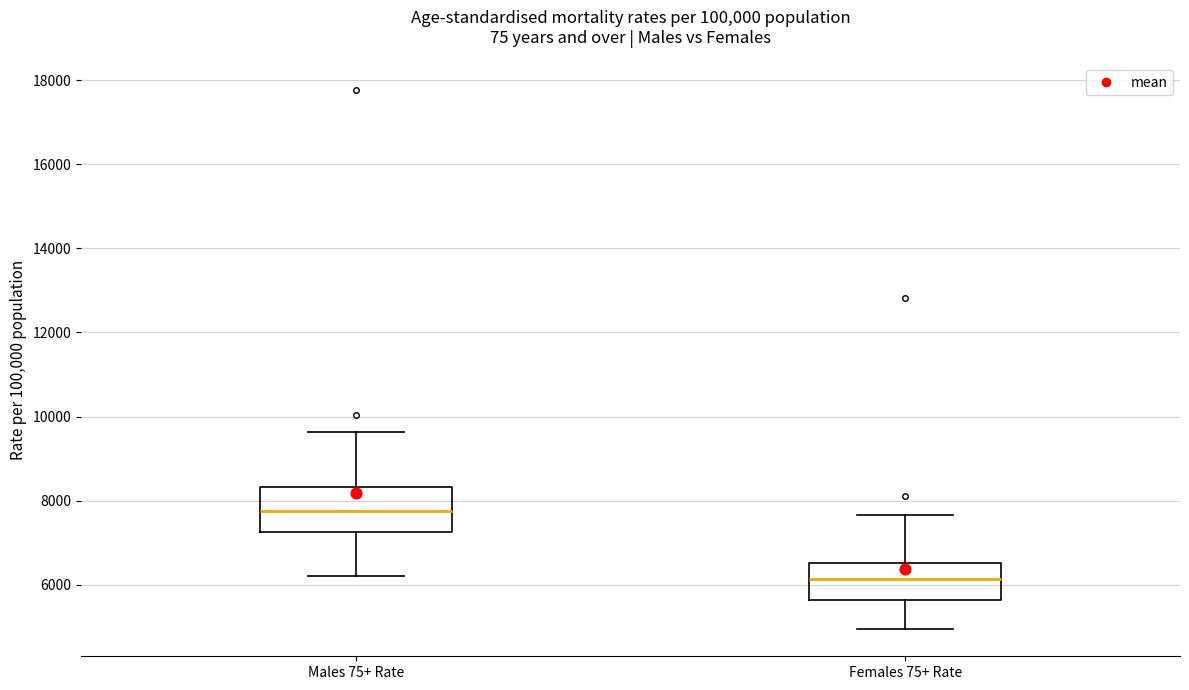

Reading left to right, transcribe this box plot: for each box, give where its median line is, the range the box spans, and where its two whiskers end, as read against the y-axis. The values are not printed on the chart, so give them approximately, as read against the axis.

Males 75+ Rate: median 7800, box 7200 to 8400, whiskers 6200 to 9600
Females 75+ Rate: median 6200, box 5600 to 6600, whiskers 5000 to 7600